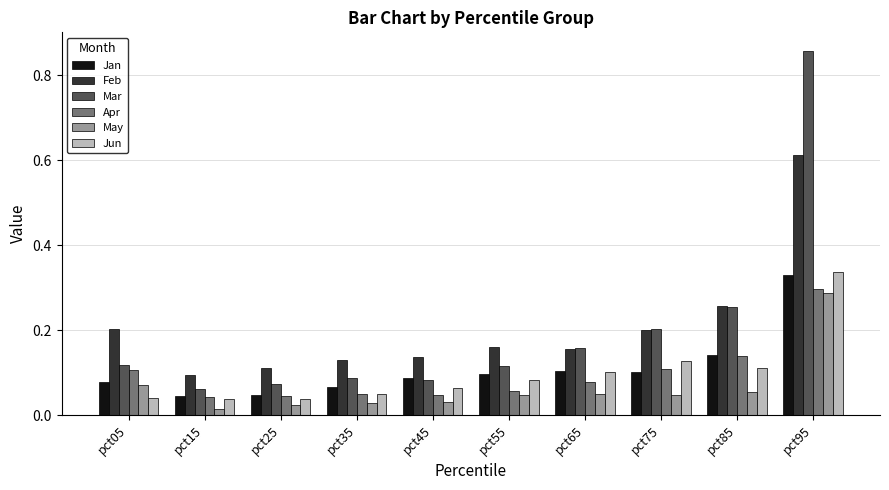

Which series has the widest spread of values?

Mar